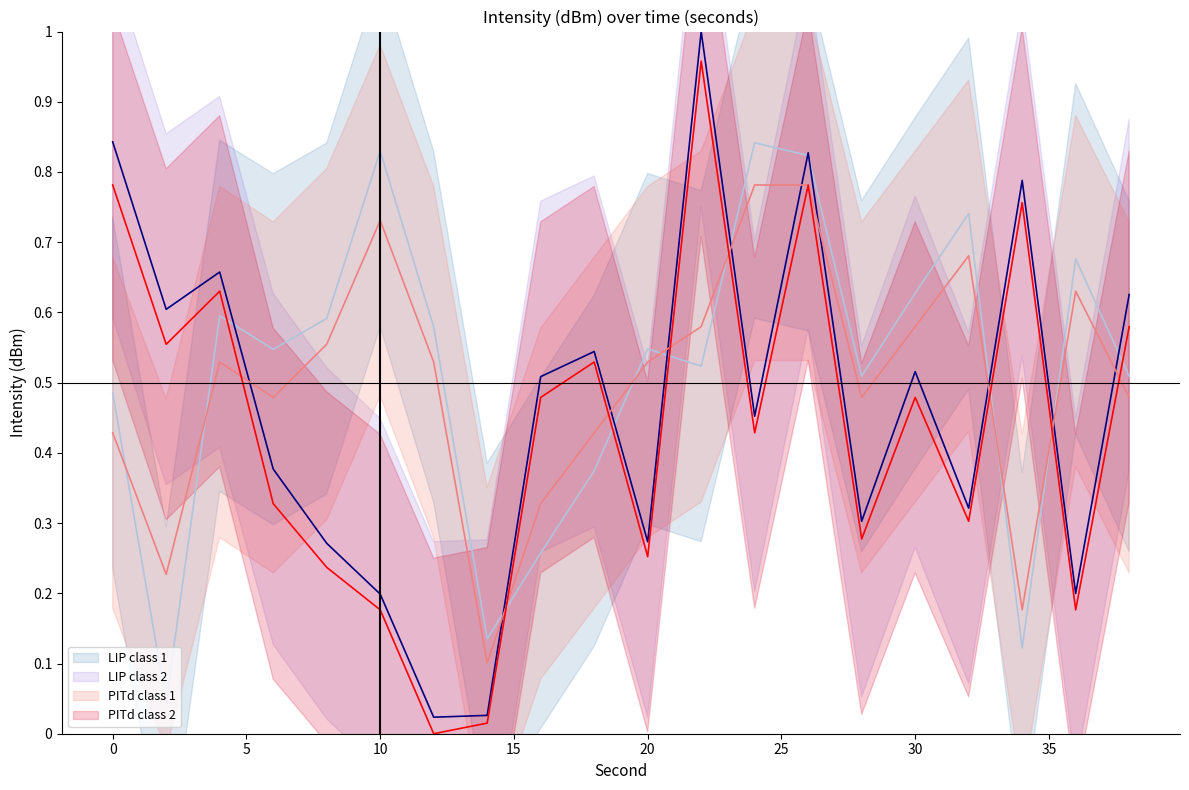

Which series has the largest total across all categories?

LIP class 1